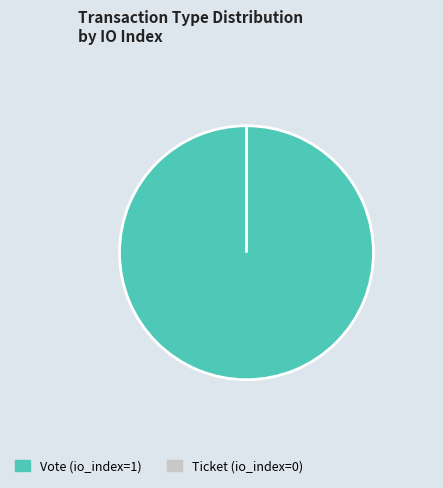

Between Ticket (io_index=0) and Vote (io_index=1), which is larger?

Vote (io_index=1)